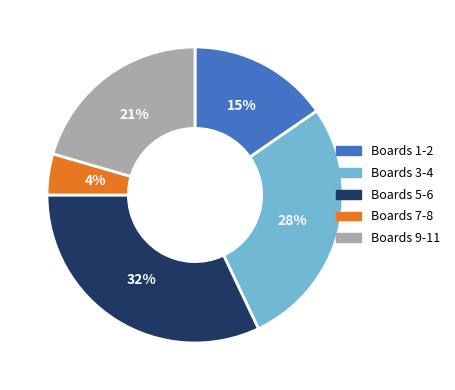

Does any single category account for the majority?

No